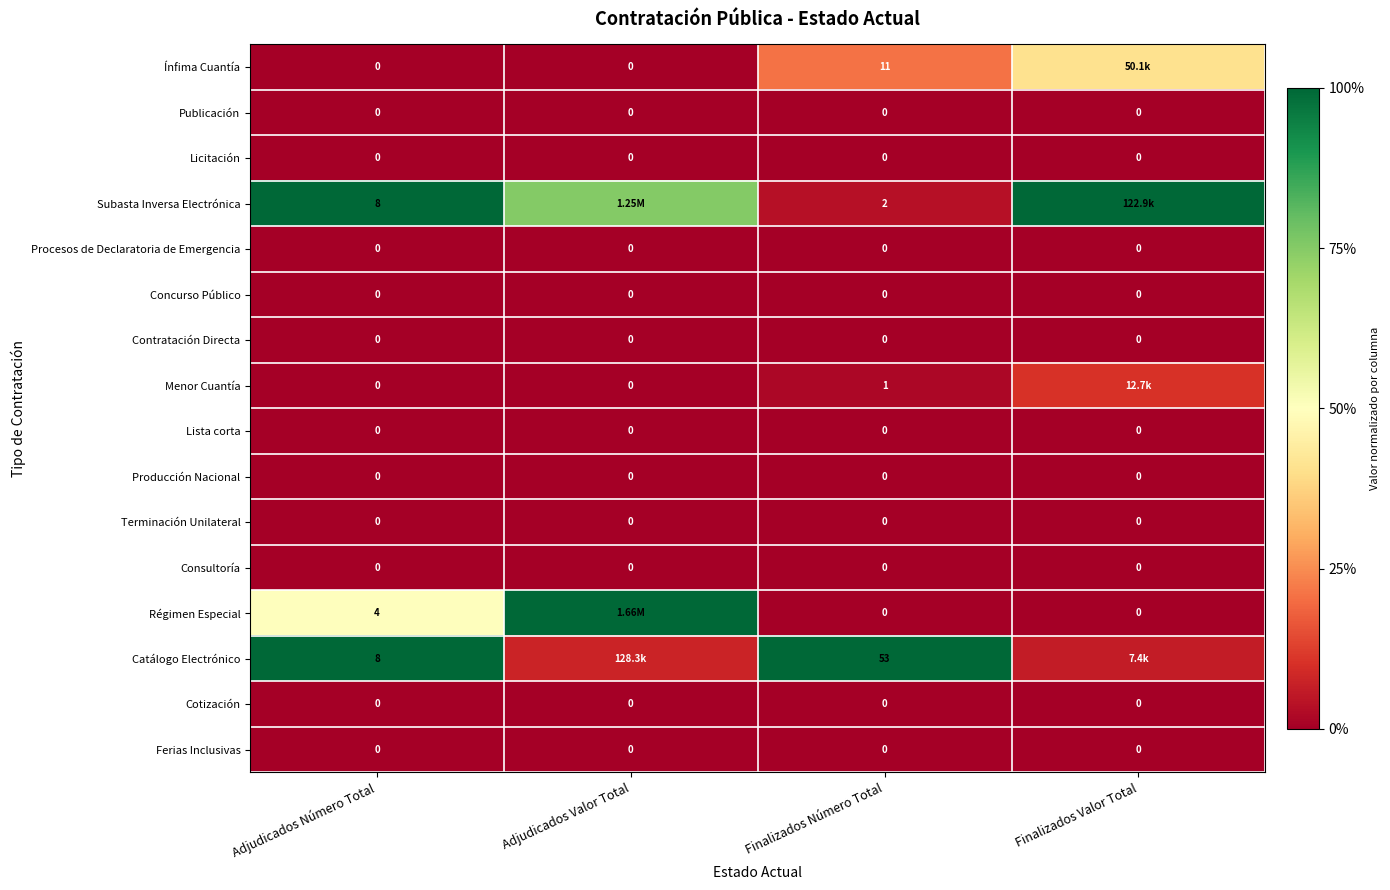

Which series has the largest range (max minus min)?

Régimen Especial